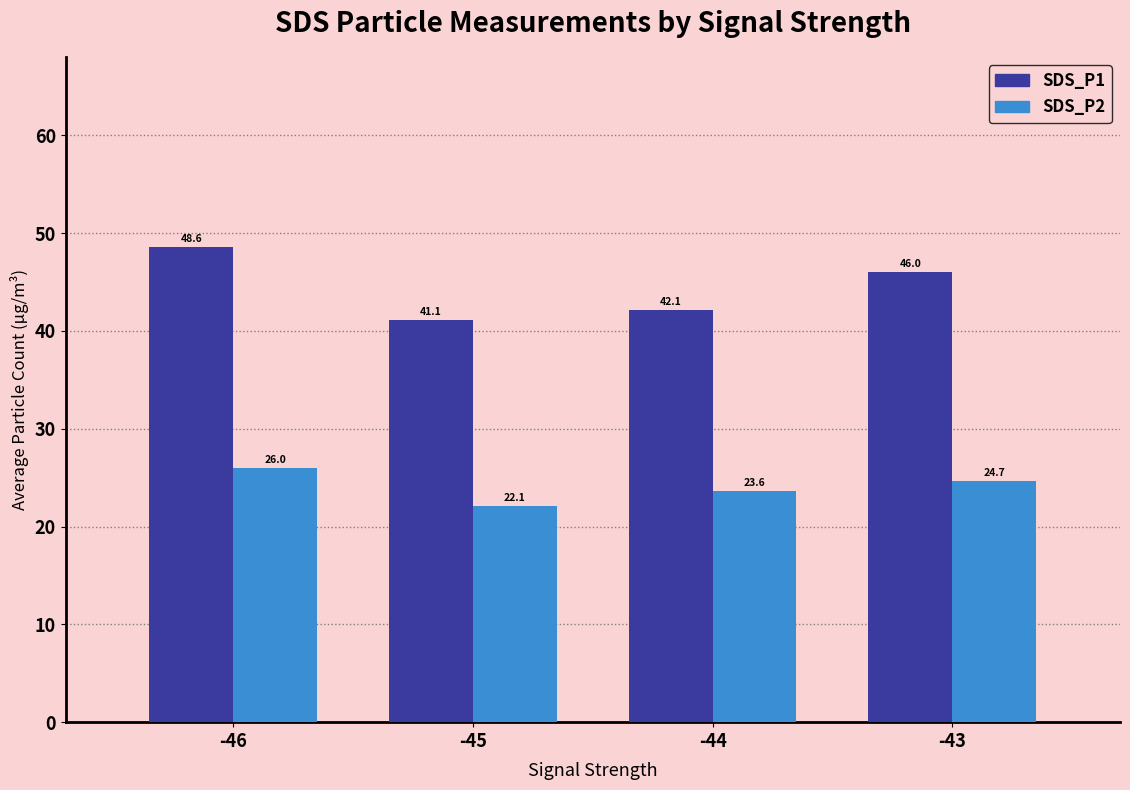

At which category is the sum across all series the highest?

-46